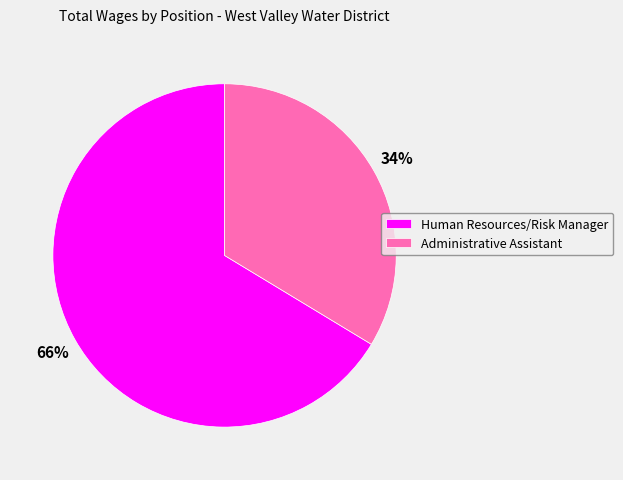

To the nearest percent, what is the average slice percentage?

50%